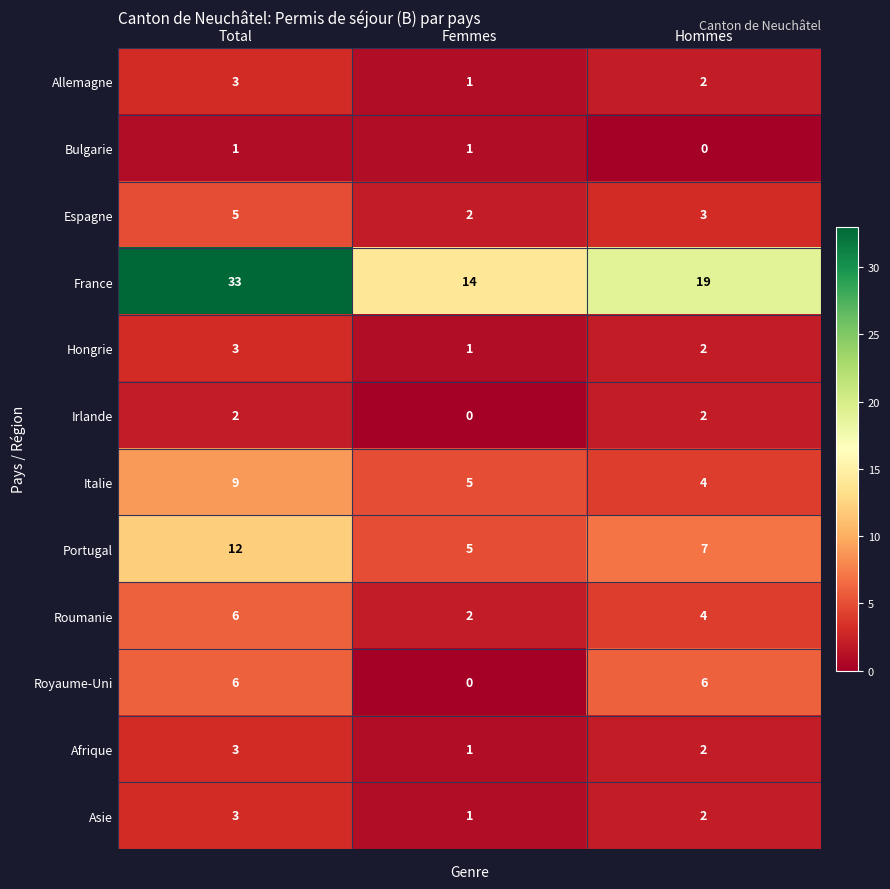

How many Asie values are between 1 and 3?

3